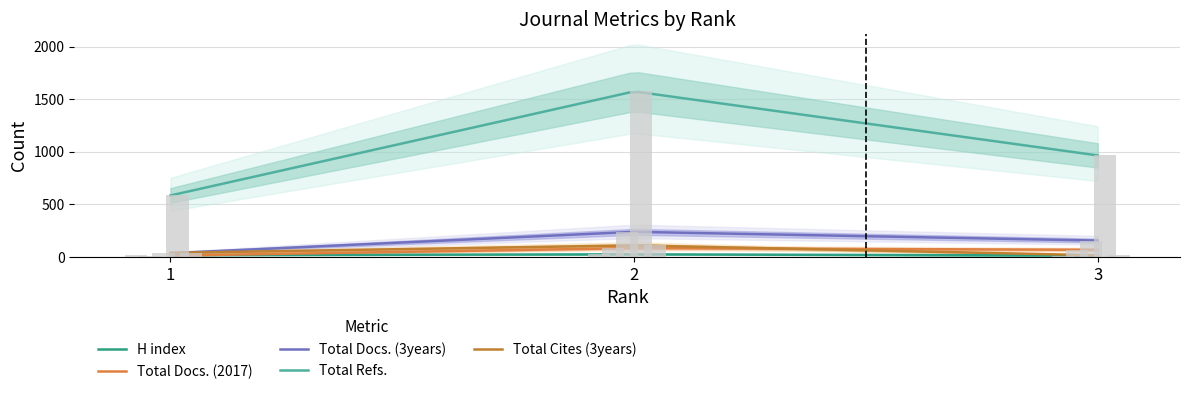

Count the Total Docs. (3years) values in the range 34 to 237.

3